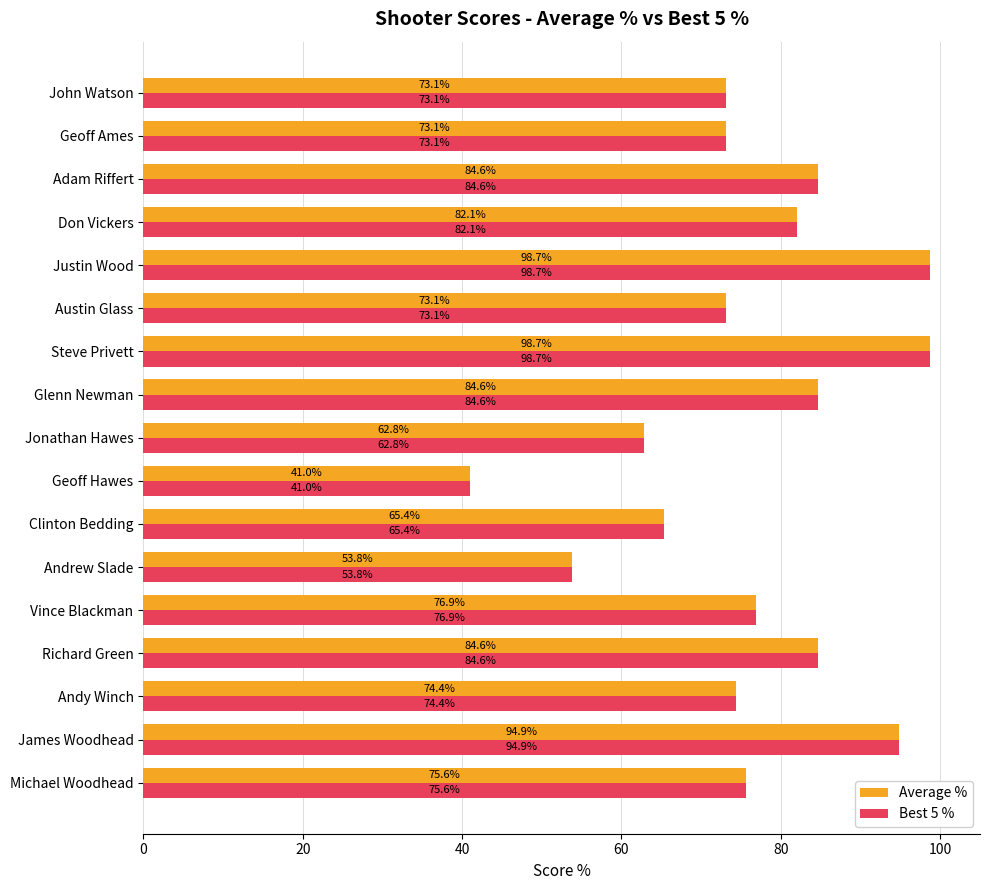

What is the total value across all series at Austin Glass?

146.2